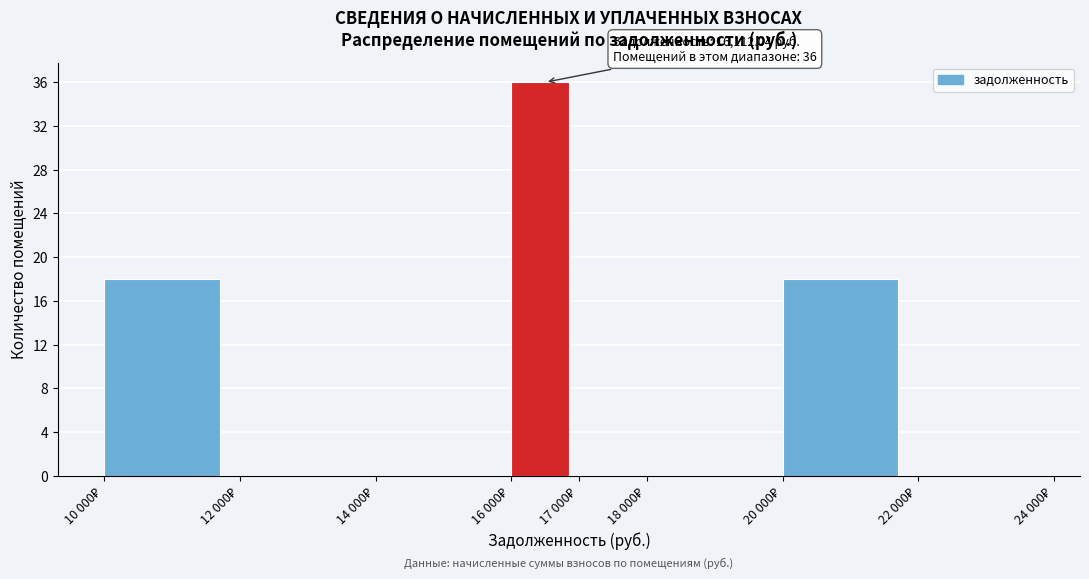

What is the sum of all values?

72